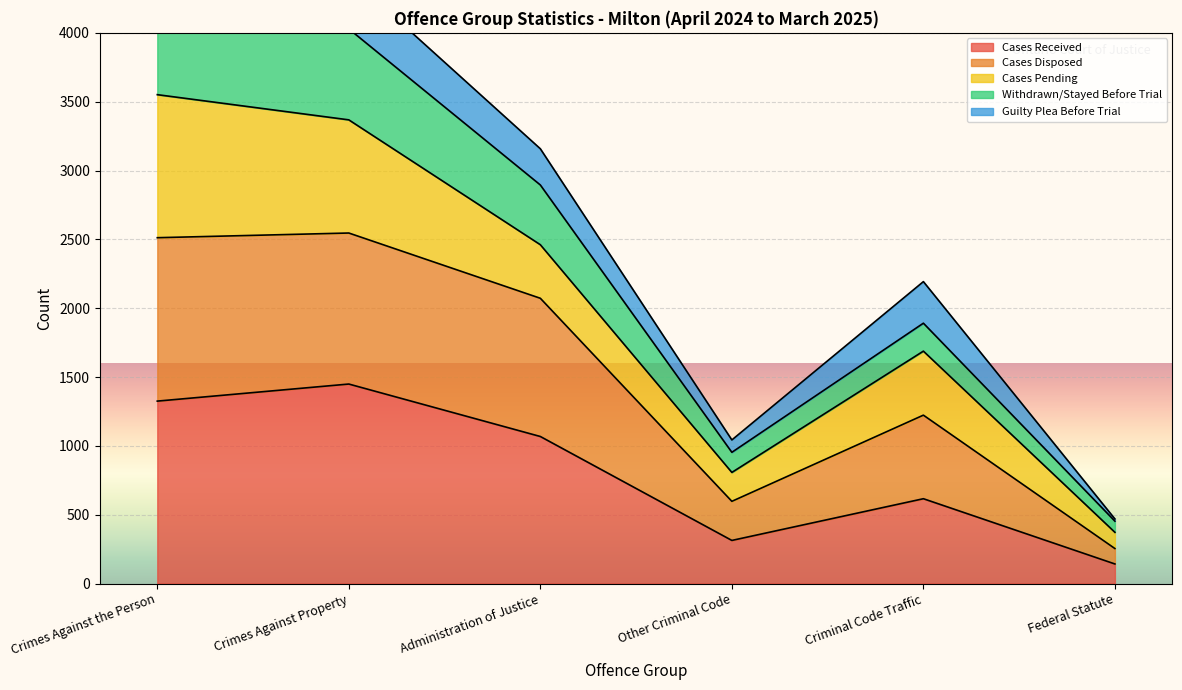

True or false: Cases Disposed and Withdrawn/Stayed Before Trial cross at least once.

False